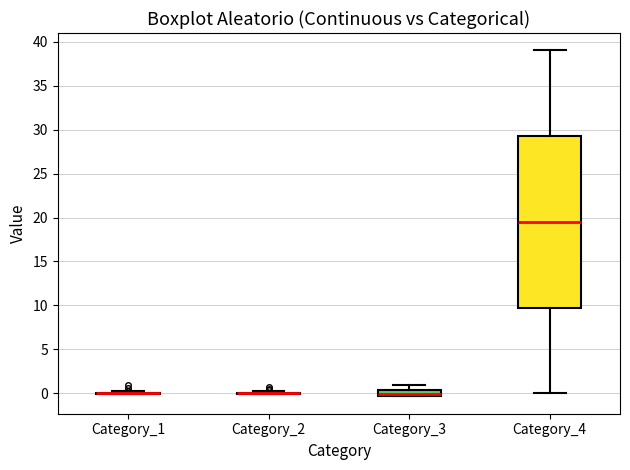

Where does the median line of the box for Category_4 sit on the y-axis? The values are not printed on the chart, so give them approximately, as read against the axis.

19.5